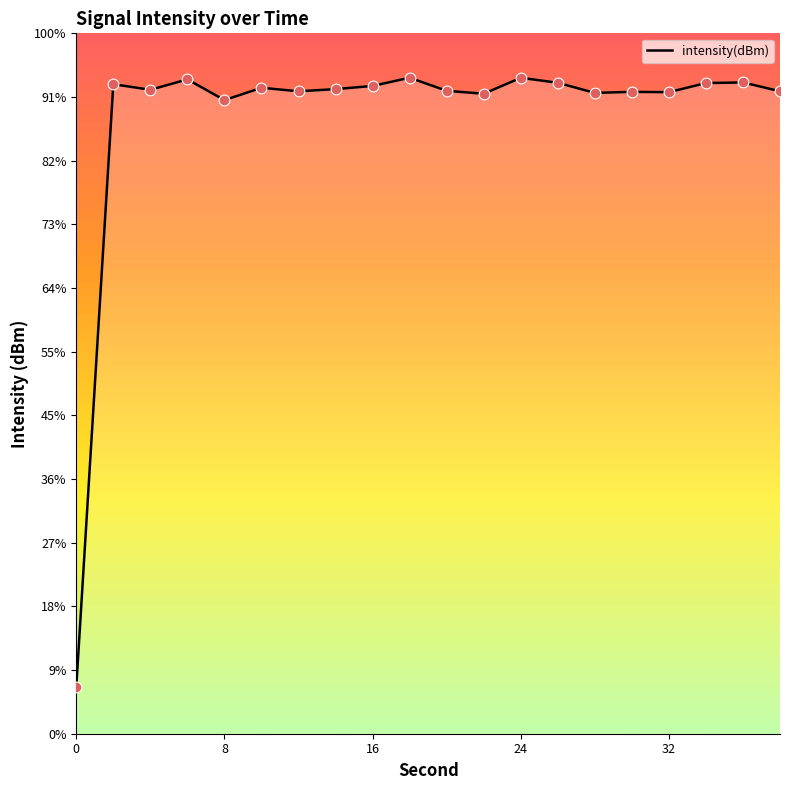

Is the value of data points at 11 greater than the value of intensity(dBm) at 13?

No